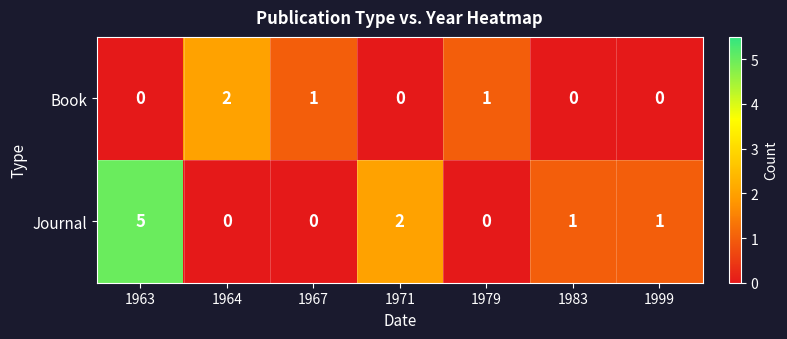

Which label corresponds to the largest value in the chart?

1963